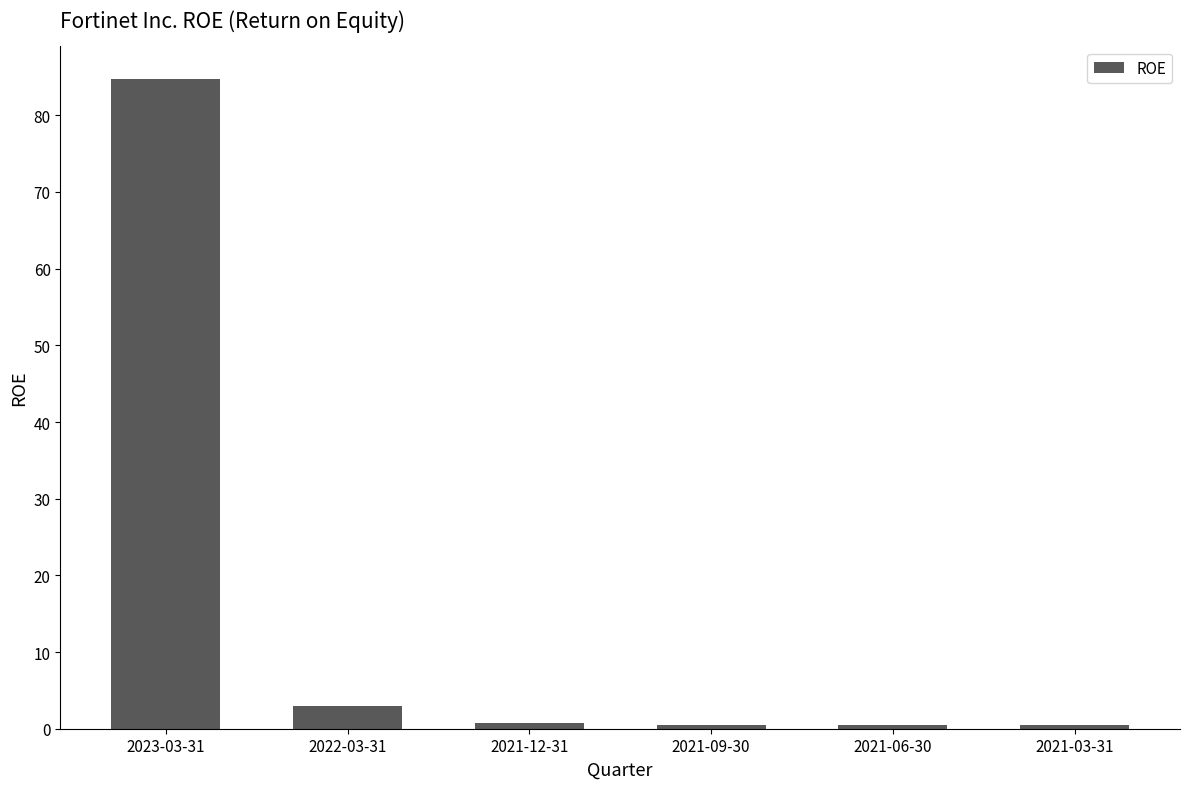

What is the label of the 1st bar from the left?

2023-03-31